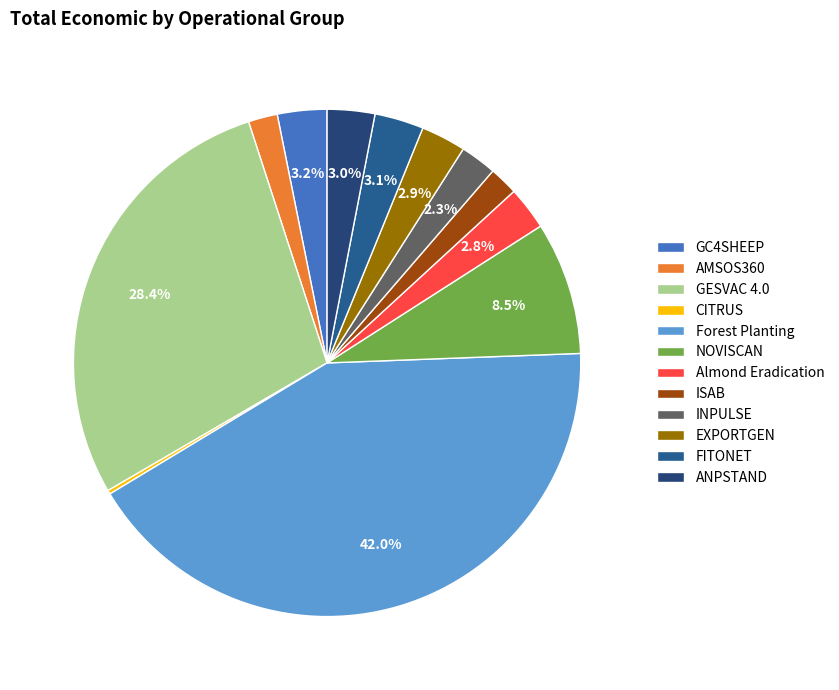

How many slices are in this pie chart?

12